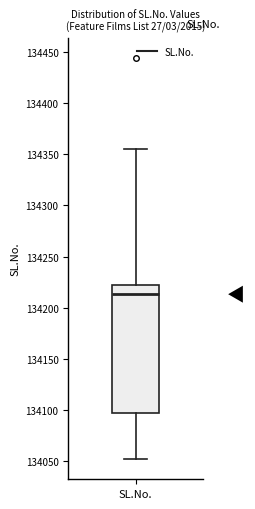

Read this box plot against the y-axis: the position of the median line, the range covered by the box, and the ends of both whiskers. The values are not printed on the chart, so give them approximately, as read against the axis.

median 134215, box 134095 to 134220, whiskers 134050 to 134355